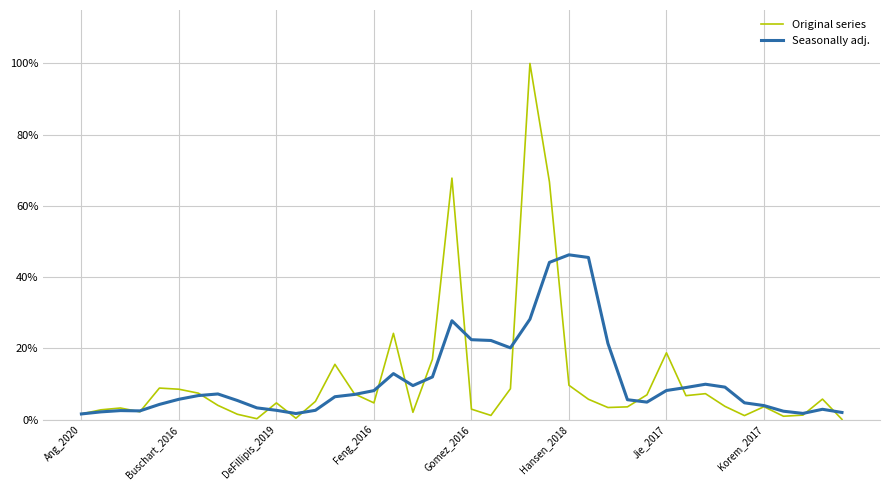

Does the chart have visible grid lines?

Yes